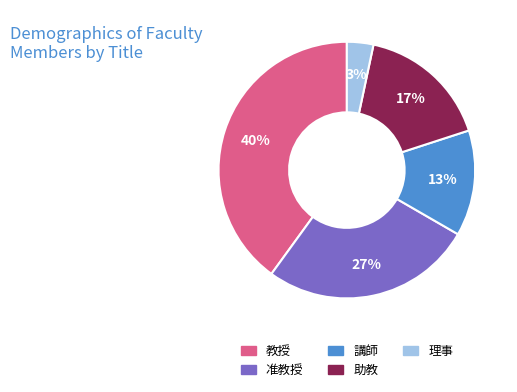

Is it true that 教授 is 31% of the pie?

False